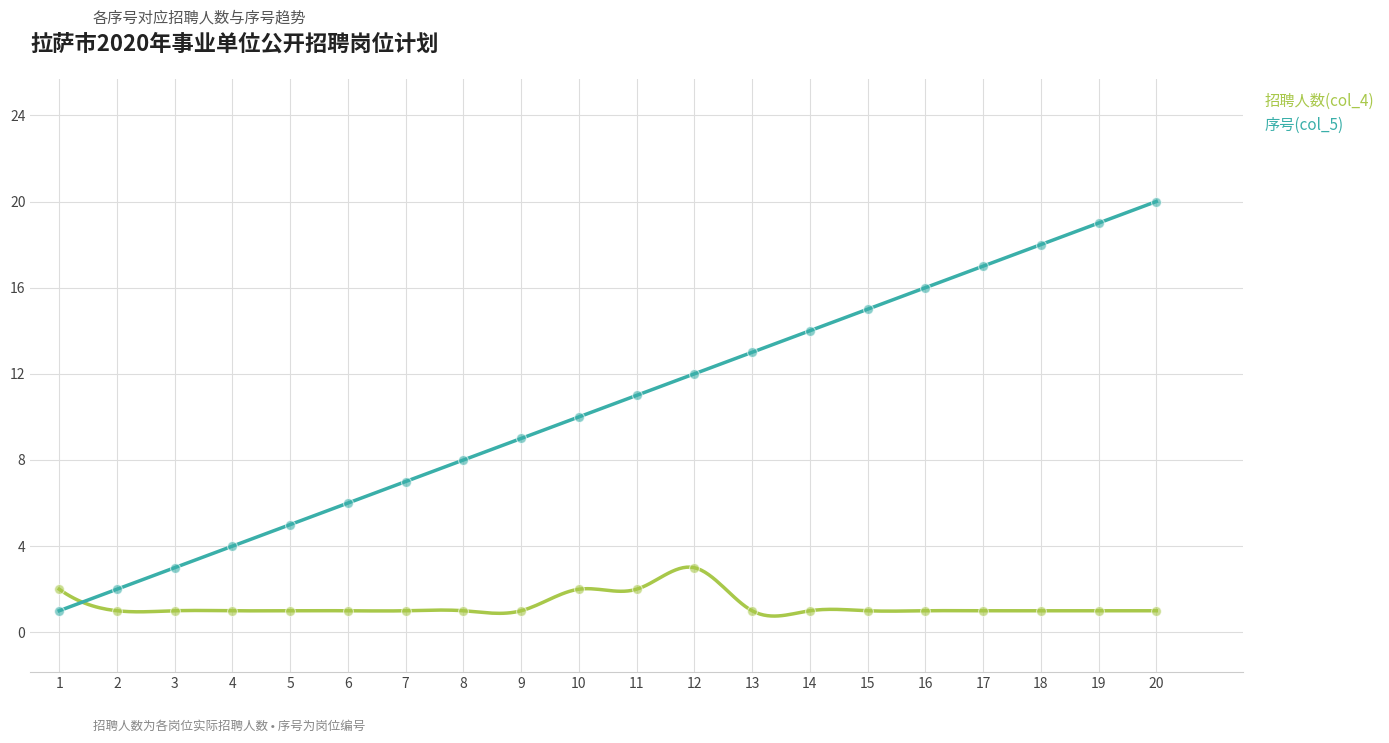

Which series reaches the maximum Y coordinate?

序号(col_5)